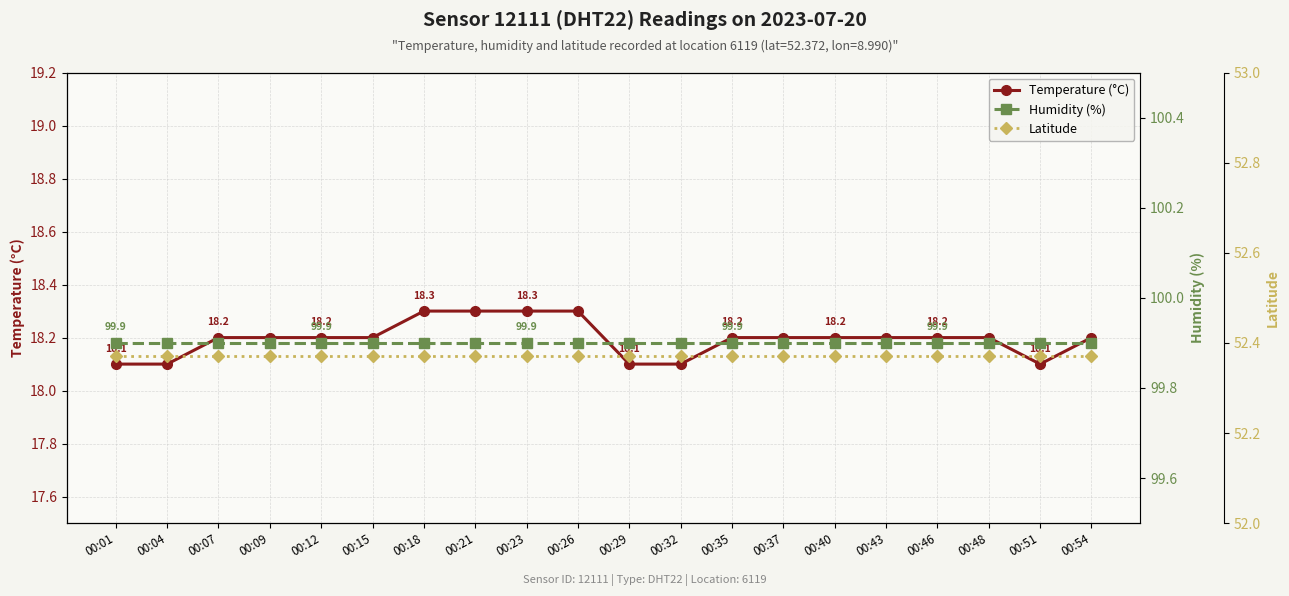

At which category is the sum across all series the highest?

00:18